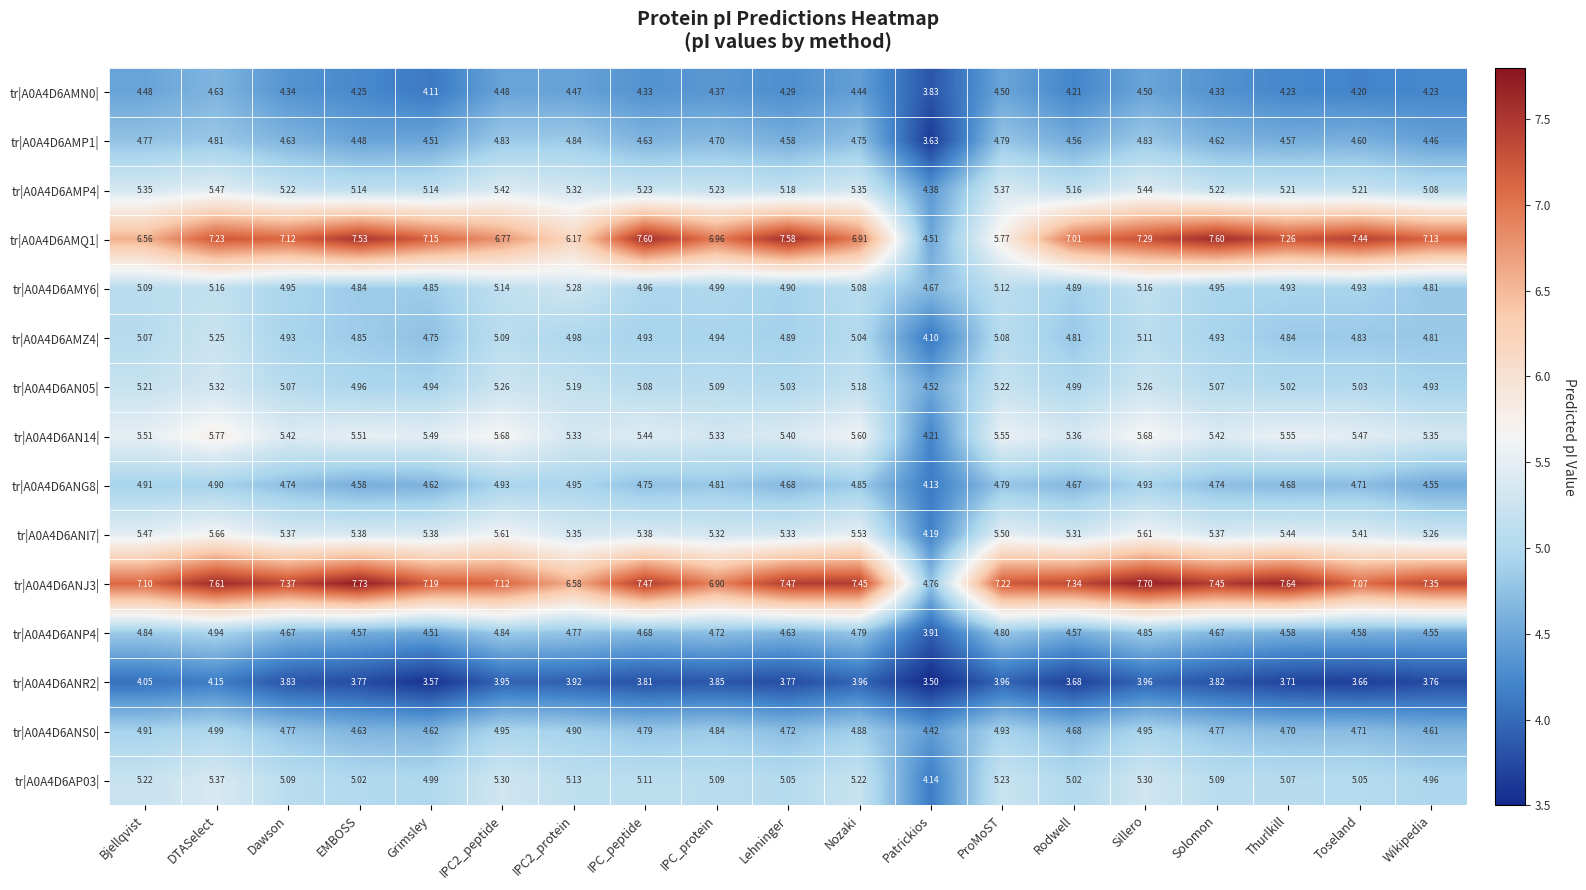

At which label does tr|A0A4D6ANS0| reach its peak?

DTASelect